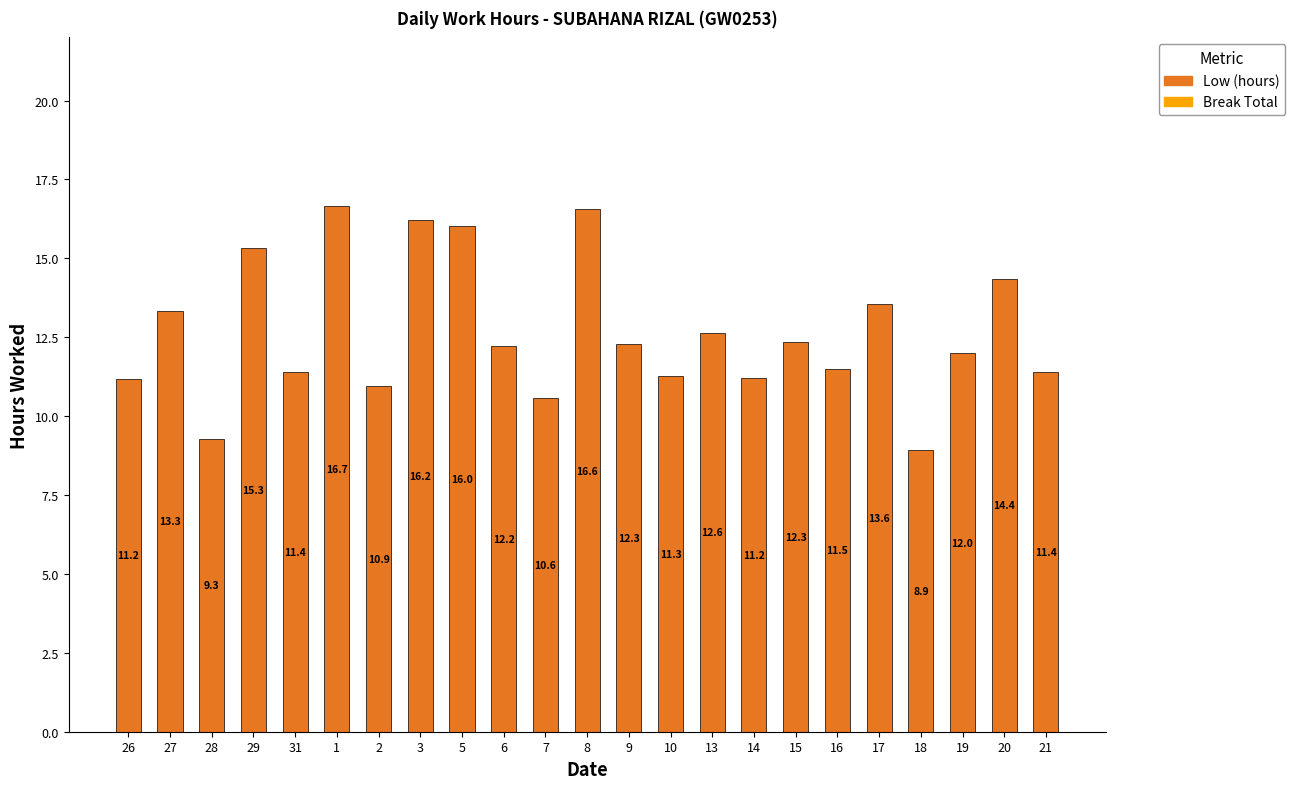

Does the chart contain any negative values?

No